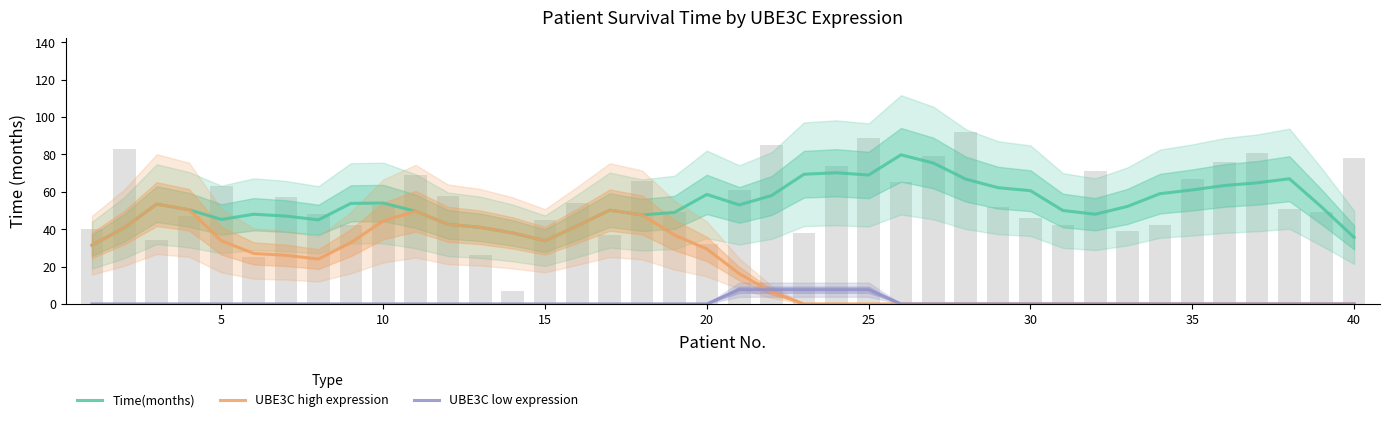

How many values in UBE3C low expression are above zero?

5